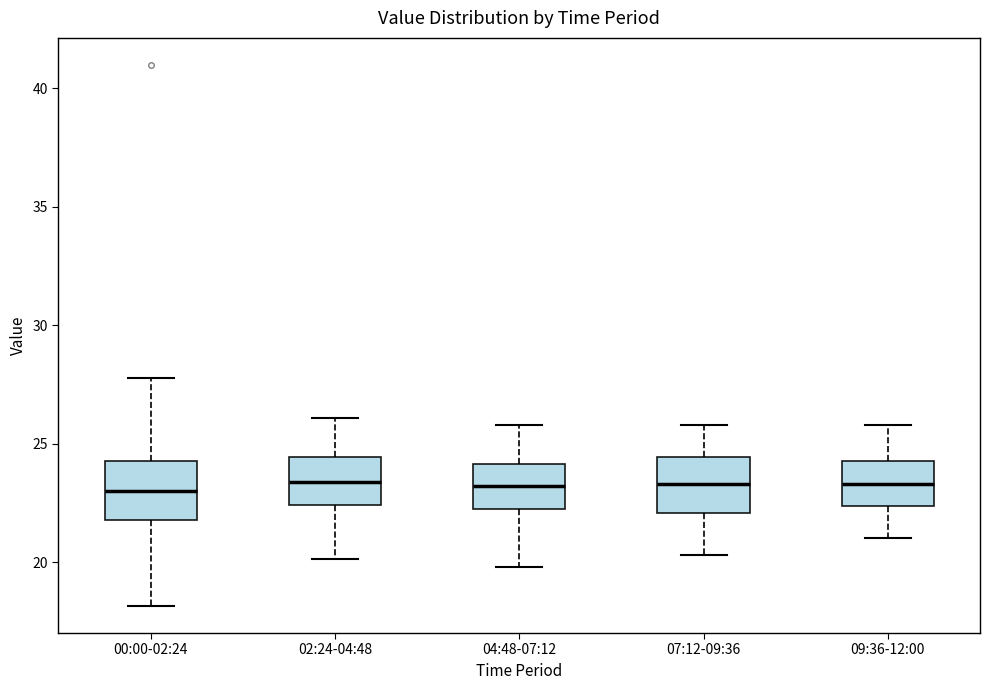

Reading left to right, transcribe this box plot: for each box, give where its median line is, the range the box spans, and where its two whiskers end, as read against the y-axis. The values are not printed on the chart, so give them approximately, as read against the axis.

00:00-02:24: median 23.0, box 22.0 to 24.5, whiskers 18.0 to 28.0
02:24-04:48: median 23.5, box 22.5 to 24.5, whiskers 20.0 to 26.0
04:48-07:12: median 23.0, box 22.5 to 24.0, whiskers 20.0 to 26.0
07:12-09:36: median 23.5, box 22.0 to 24.5, whiskers 20.5 to 26.0
09:36-12:00: median 23.5, box 22.5 to 24.5, whiskers 21.0 to 26.0